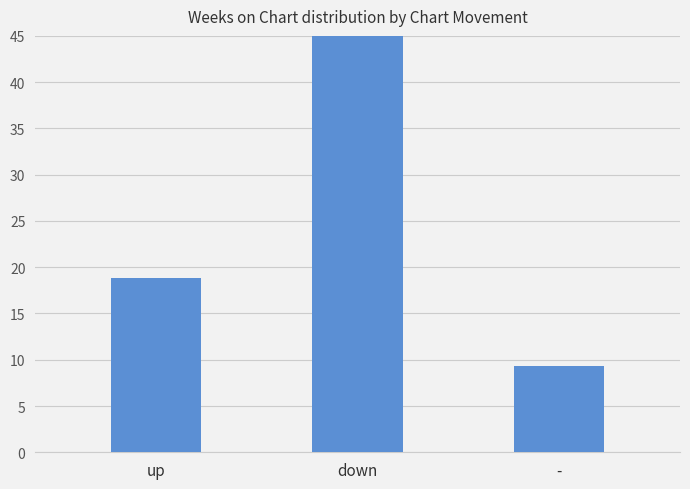

Reading left to right, transcribe all the data shown in this chart.

up=18.9	down=45.5	-=9.3